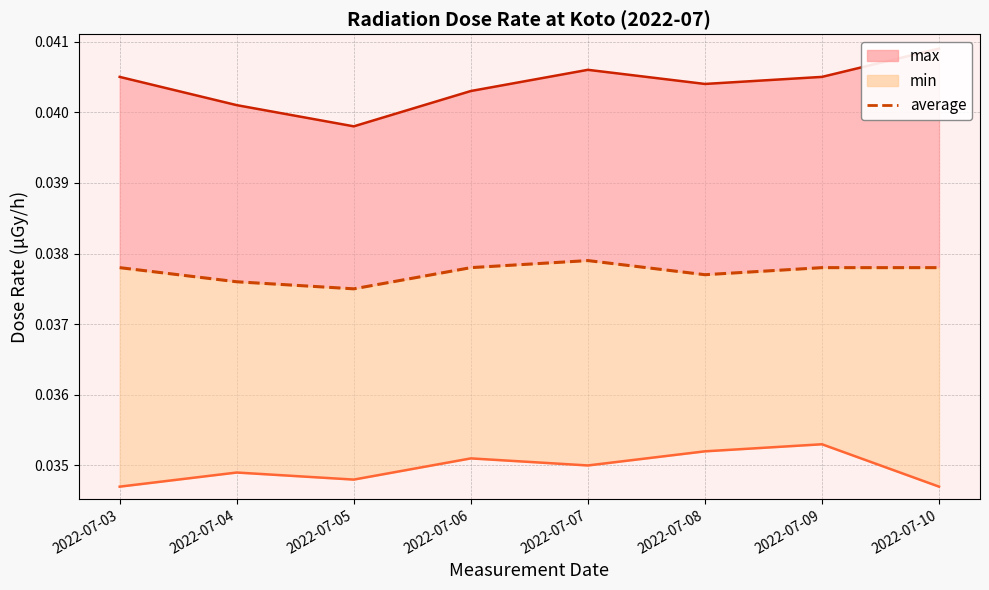

At which category does min line reach its first local valley?

2022-07-05